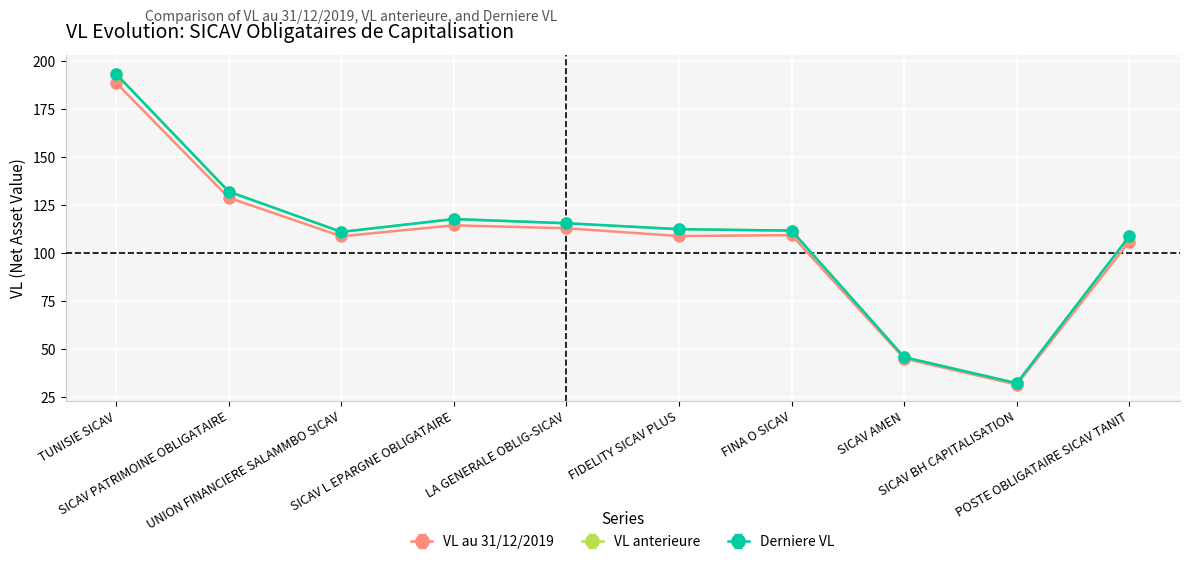

The value of Derniere VL at POSTE OBLIGATAIRE SICAV TANIT is 108.7. True or false?

True